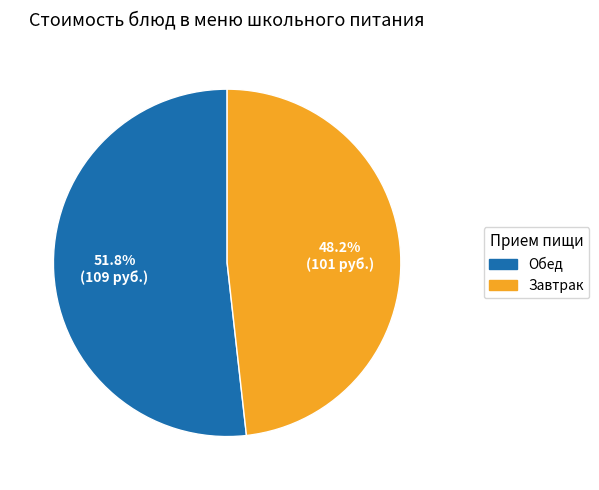

What is the ratio of the value at Завтрак to the value at Обед?

0.9